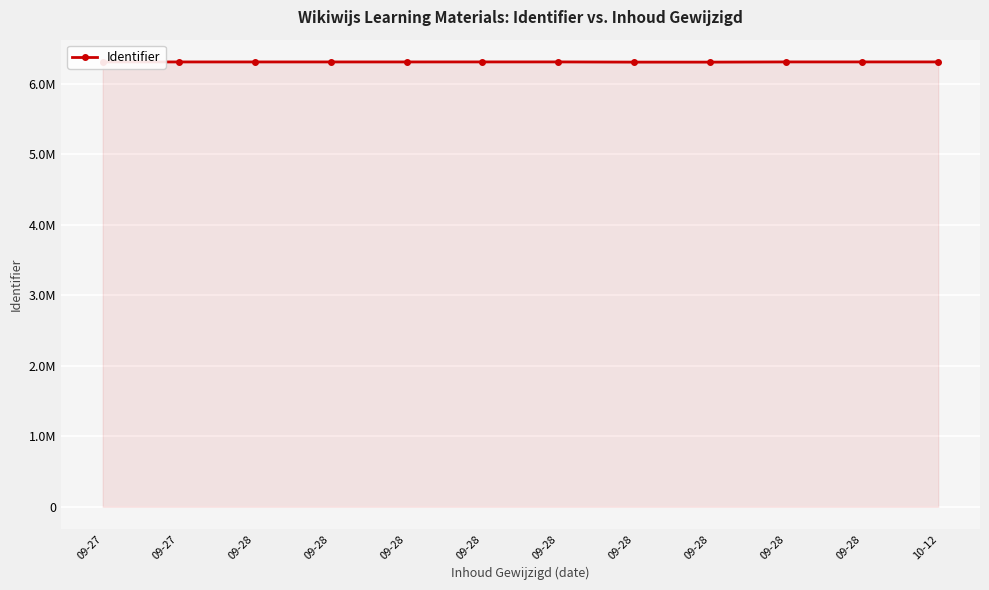

Is this an area chart (filled region under the line)?

Yes